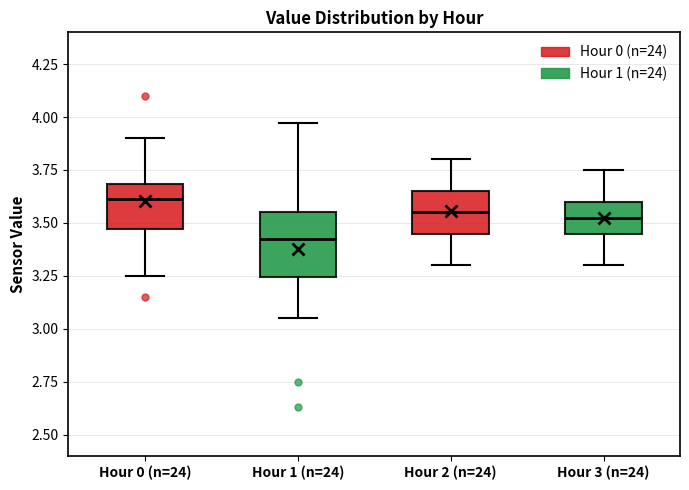

Which box has the highest median line?

Hour 0 (n=24)